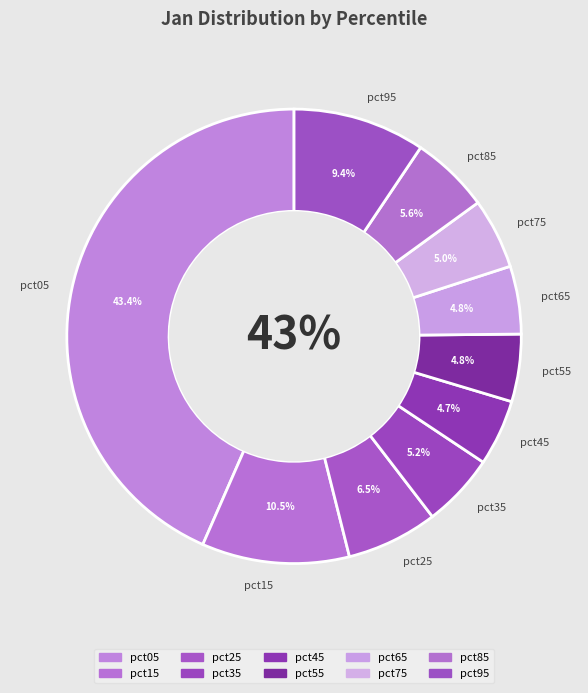

To the nearest percent, what percentage of the pie is pct25?

6%